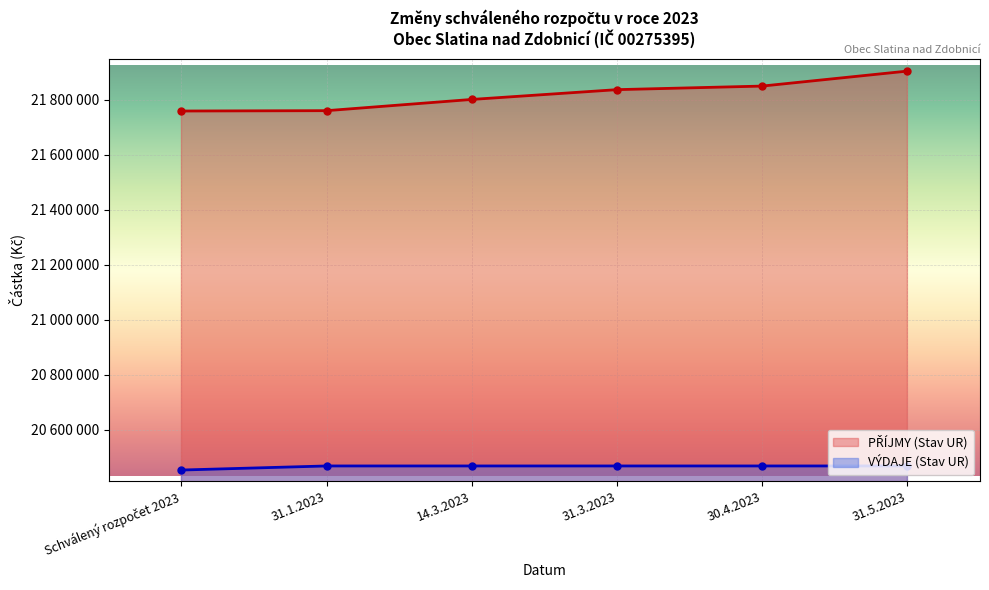

The value of VÝDAJE (Stav UR) at 14.3.2023 is 20467843. True or false?

True